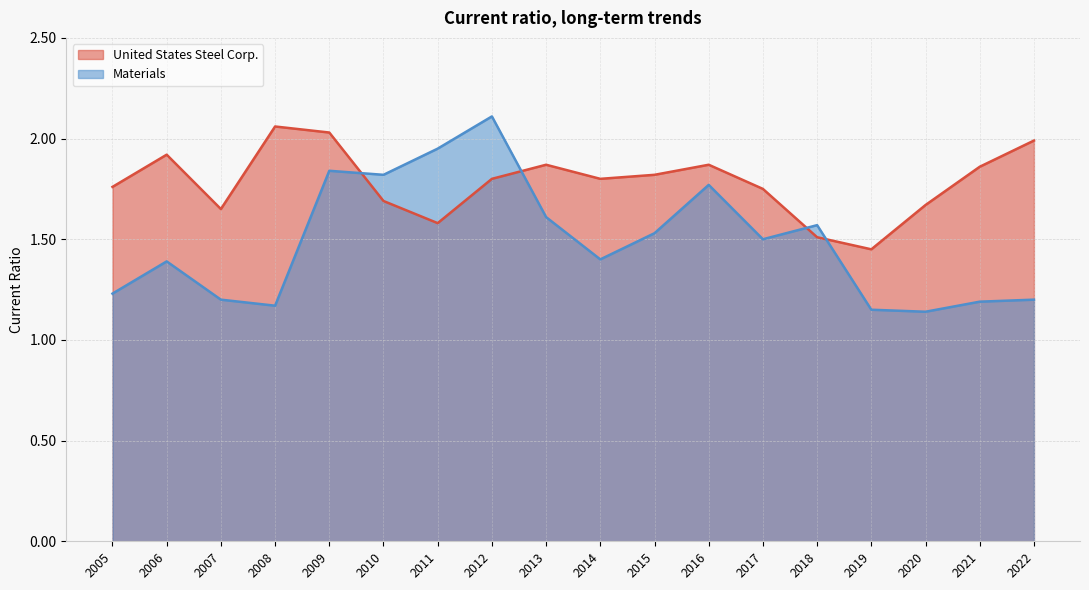

How many lines are shown in the chart?

2